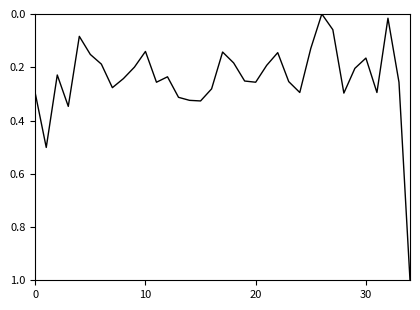

What is the maximum value shown in the chart?

1.0